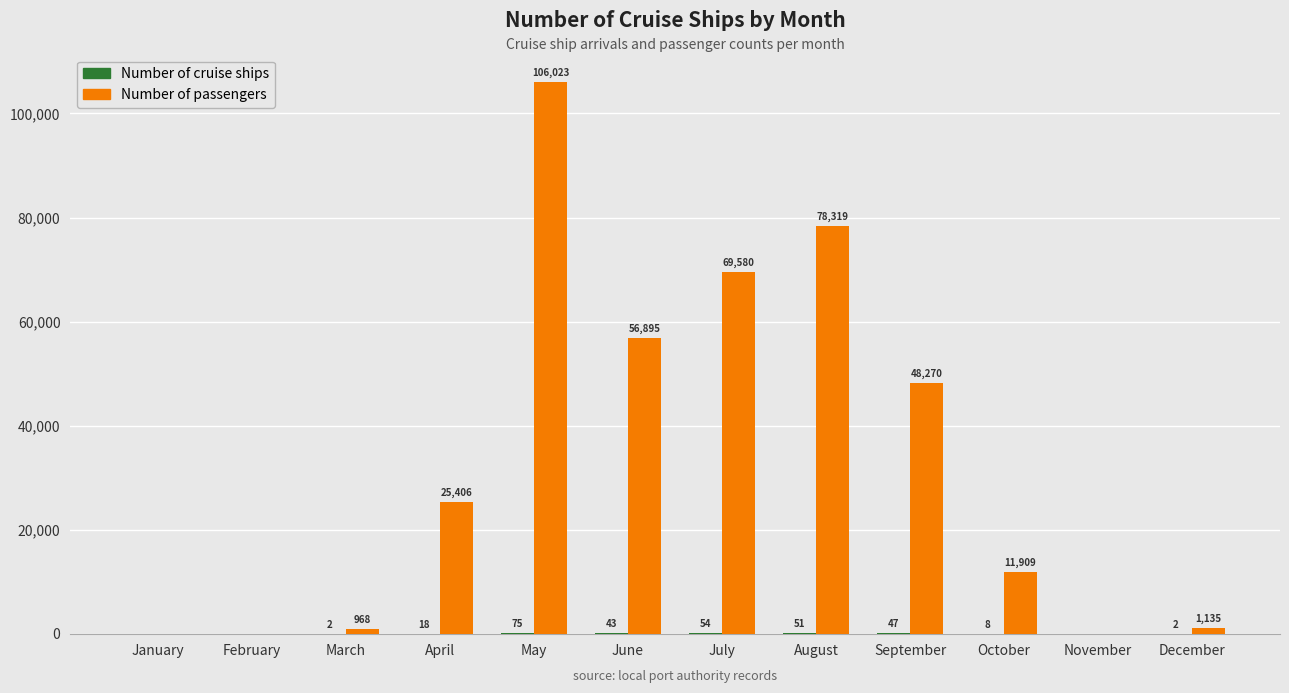

At which category does the chart reach its peak across all series?

May